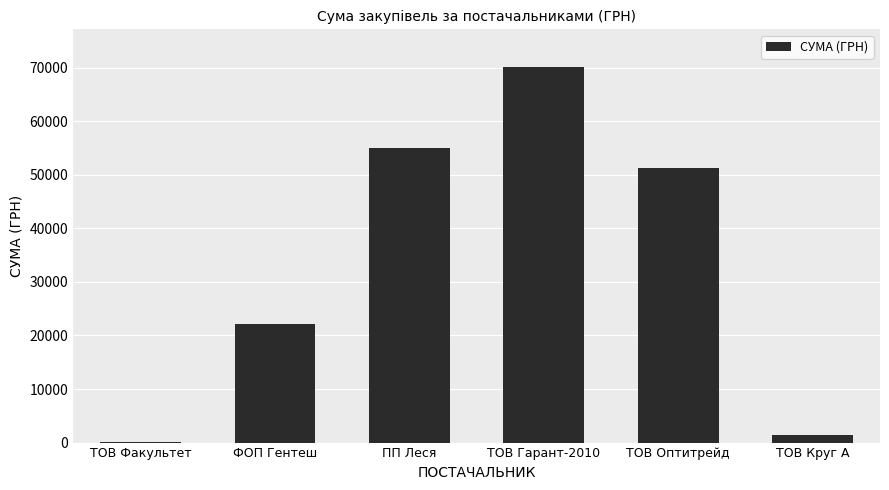

Is it true that the value at ТОВ Факультет is 165.0?

True